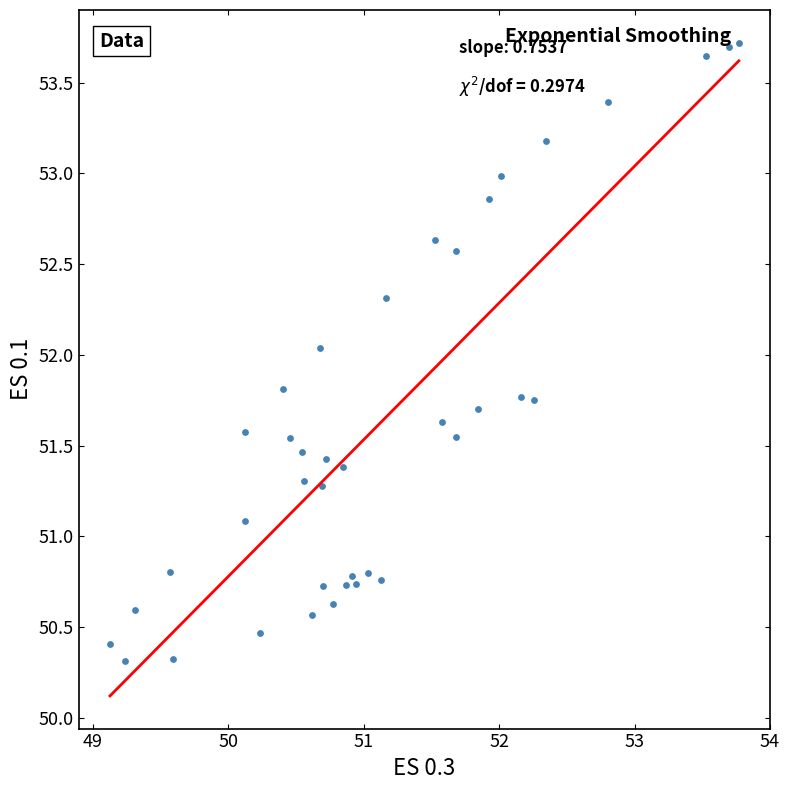

What is the range of Y values (max minus min)?

3.4